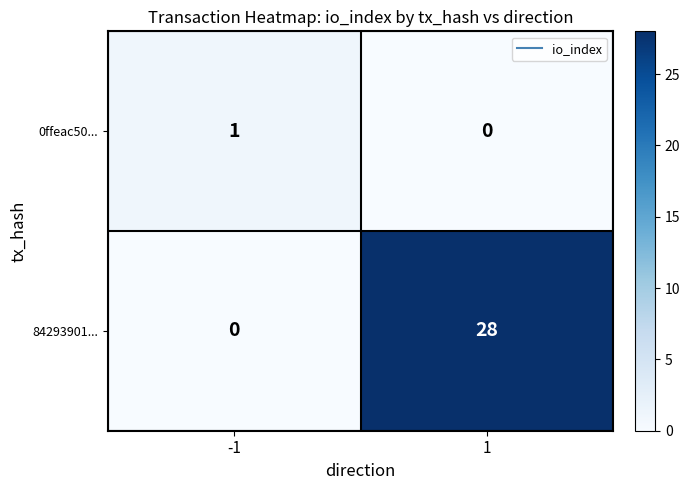

How many series are shown in this chart?

2